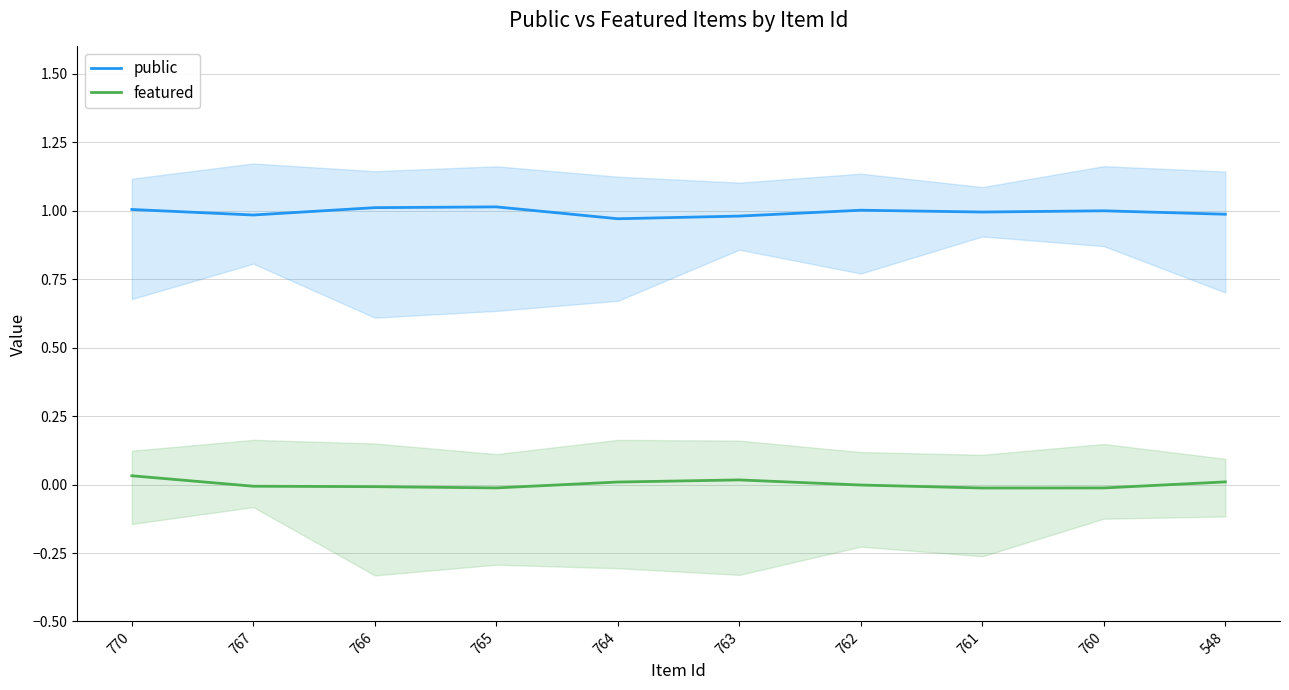

How many categories are shown in the chart?

10